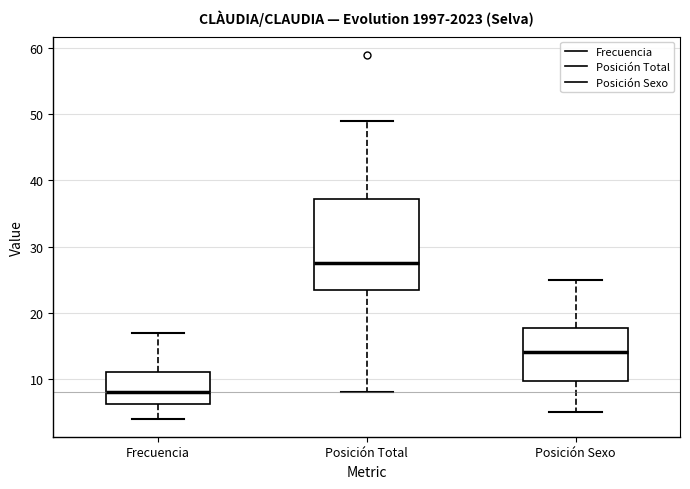

Reading left to right, read every box against the y-axis: the position of its median line, the range the box covers, and the ends of its whiskers. The values are not printed on the chart, so give them approximately, as read against the axis.

Frecuencia: median 8, box 6 to 11, whiskers 4 to 17
Posición Total: median 28, box 24 to 37, whiskers 8 to 49
Posición Sexo: median 14, box 10 to 18, whiskers 5 to 25